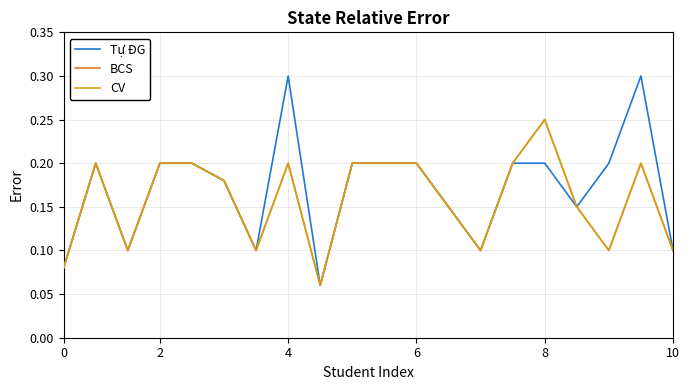

In BCS, how many points are lower than both neighbors (excluding endpoints)?

5